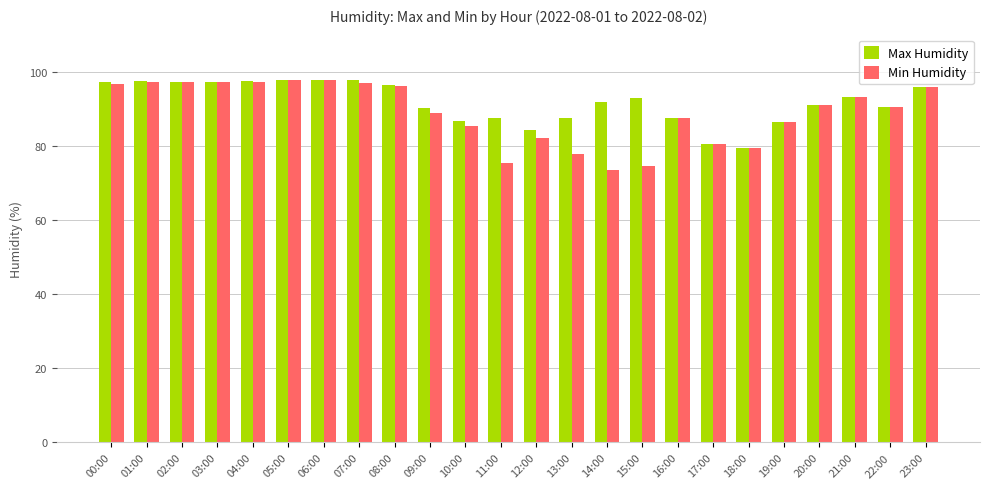

What is the label of the 16th bar from the right?

08:00